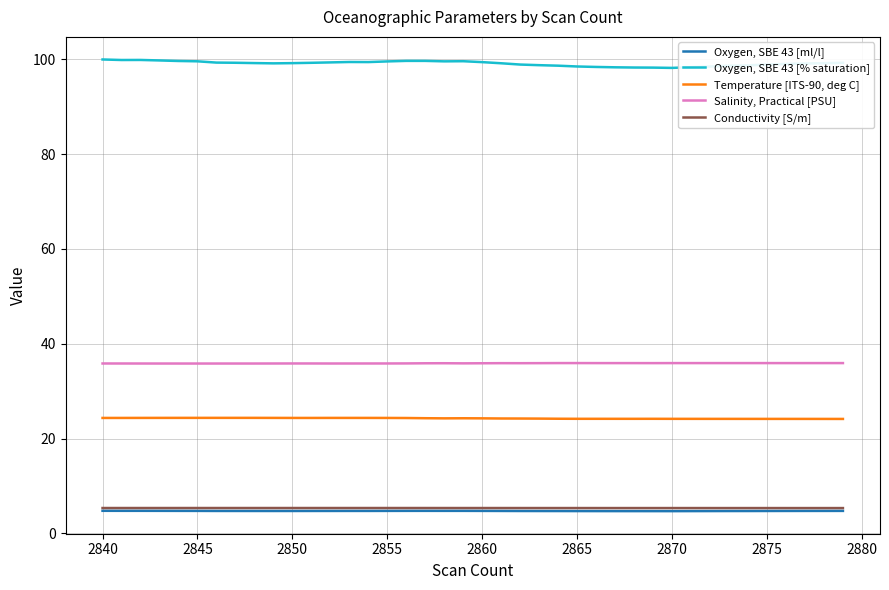

Which series has the largest range (max minus min)?

Oxygen, SBE 43 [% saturation]